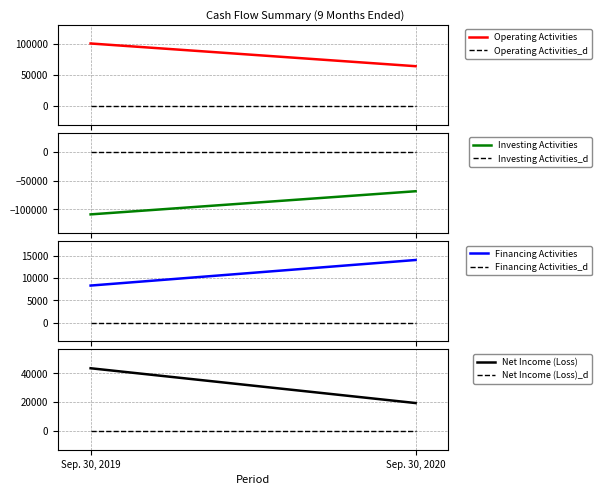

What is the difference between the maximum and minimum values in the Financing Activities series?

5718